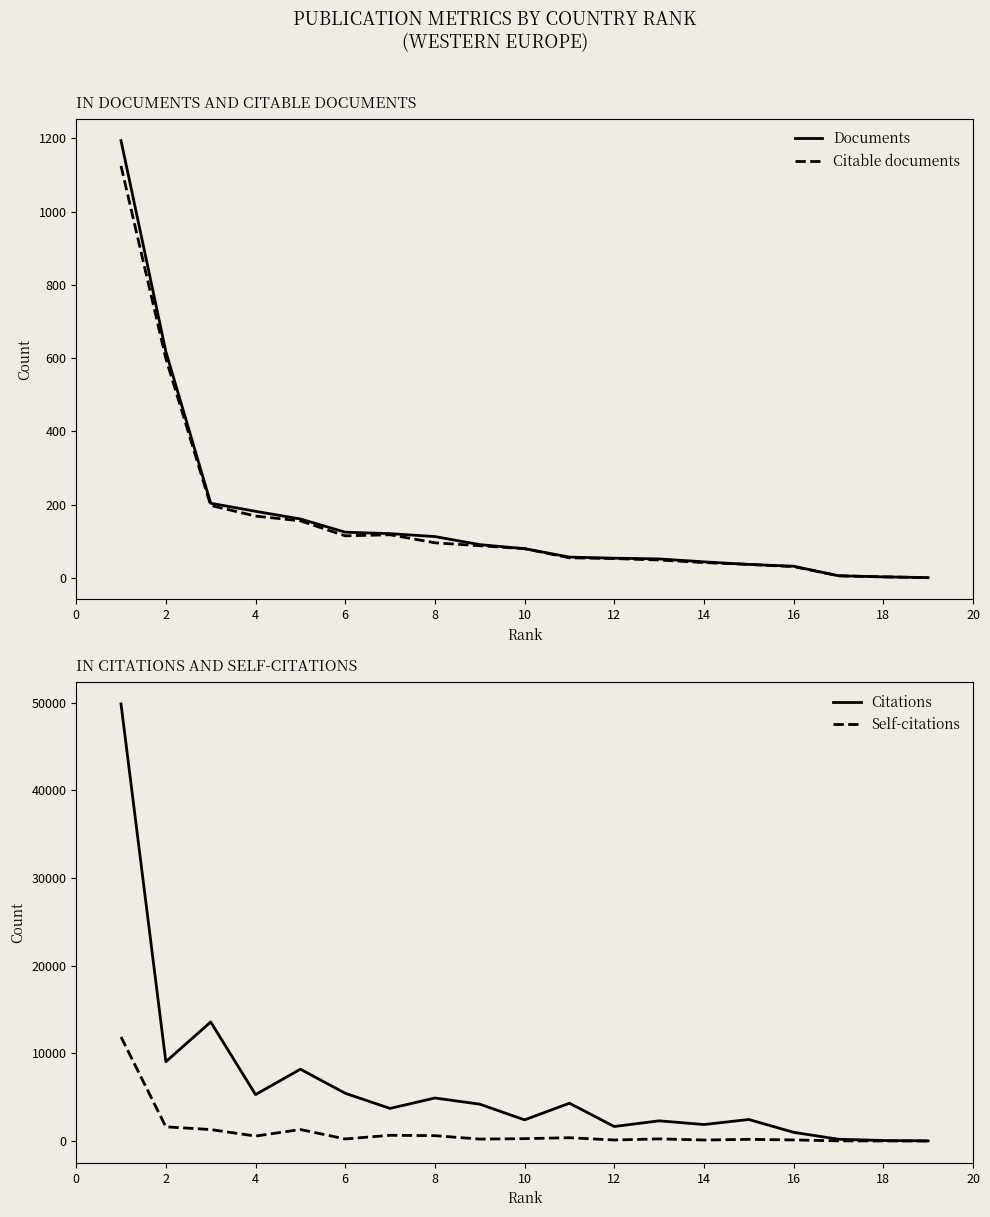

What is the value of the Citable documents point at the 8th from the left?

96